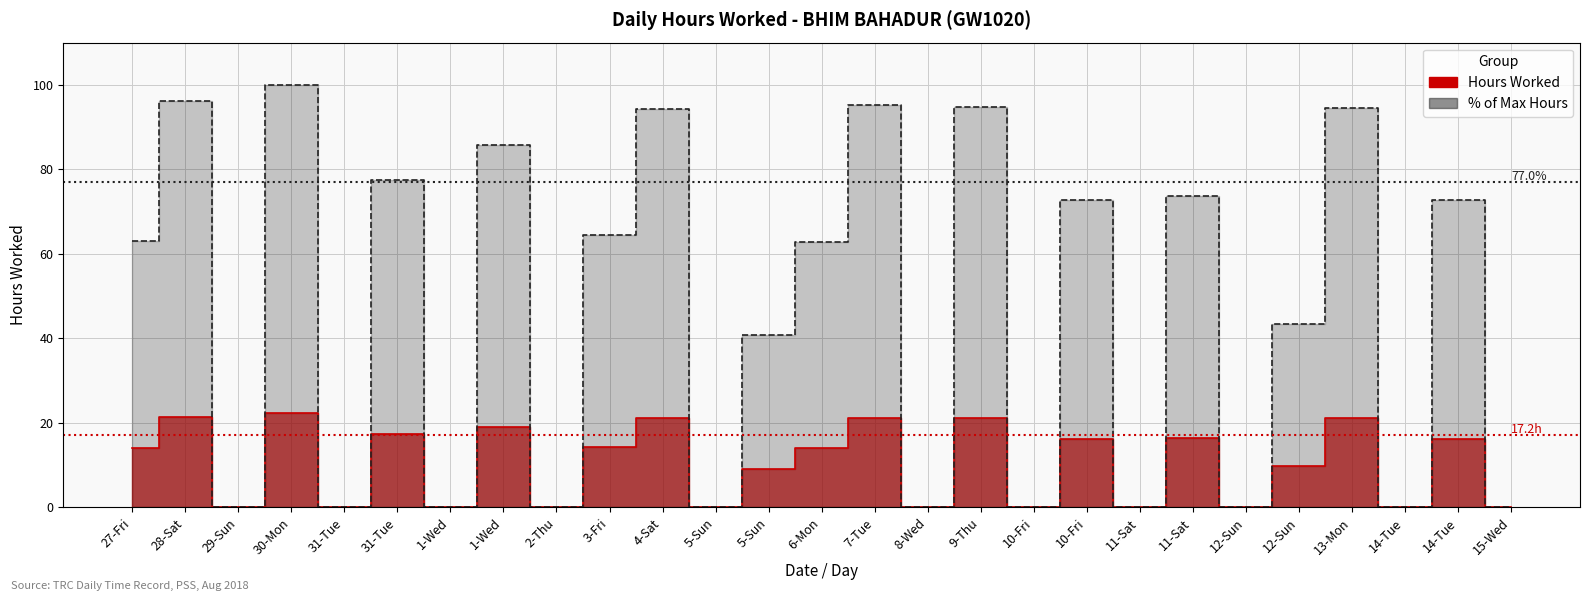

True or false: the data shows 12.2 at 5-Sun.

False